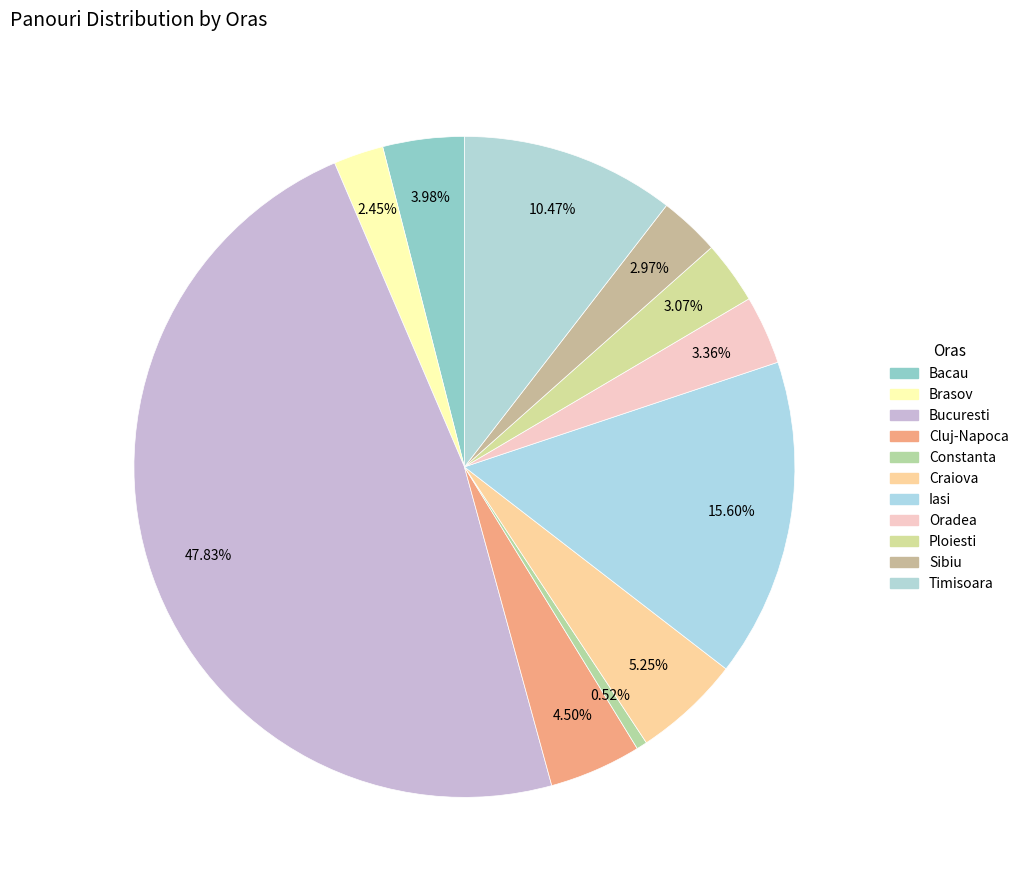

Approximately how many times larger is the value at Bacau compared to Cluj-Napoca?

0.9